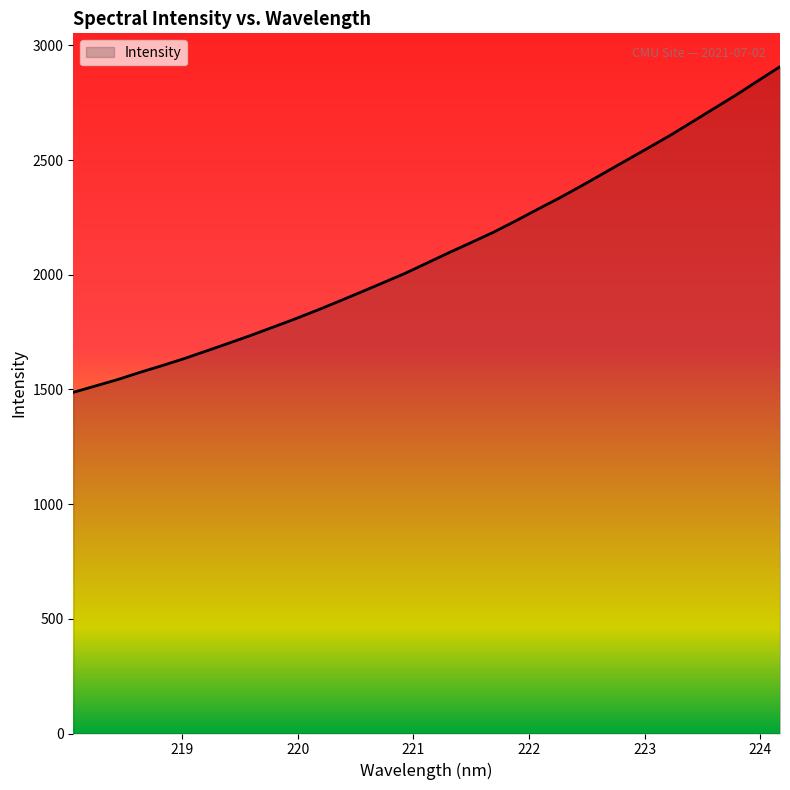

Reading left to right, list all the values displayed in this chart.

1487.3	1515.0	1542.9	1574.0	1603.3	1633.8	1667.1	1700.5	1734.5	1770.2	1806.2	1844.0	1883.4	1923.7	1964.4	2005.6	2050.8	2096.3	2140.1	2184.6	2233.6	2284.7	2334.5	2387.4	2442.0	2496.8	2551.3	2606.4	2665.2	2724.2	2783.2	2845.5	2907.1